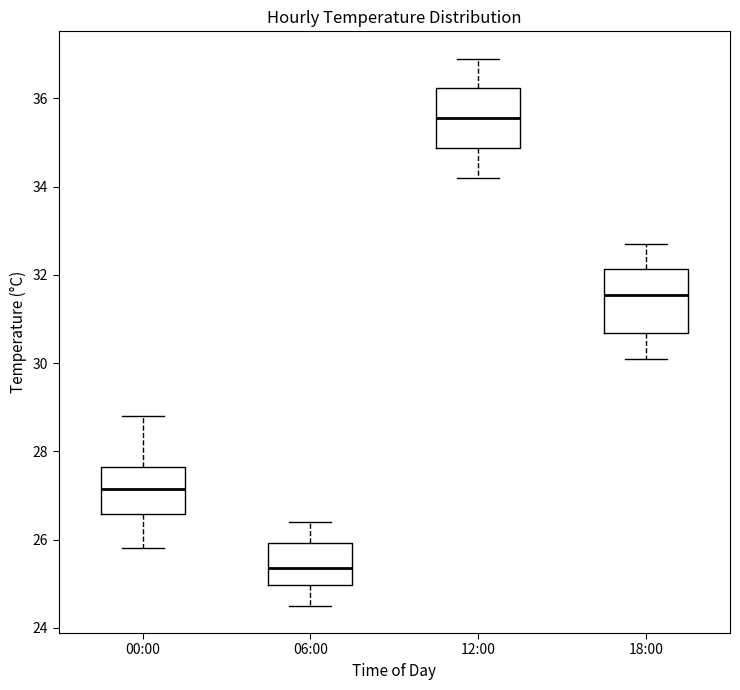

Where does the median line of the box for 18:00 sit on the y-axis? The values are not printed on the chart, so give them approximately, as read against the axis.

31.6